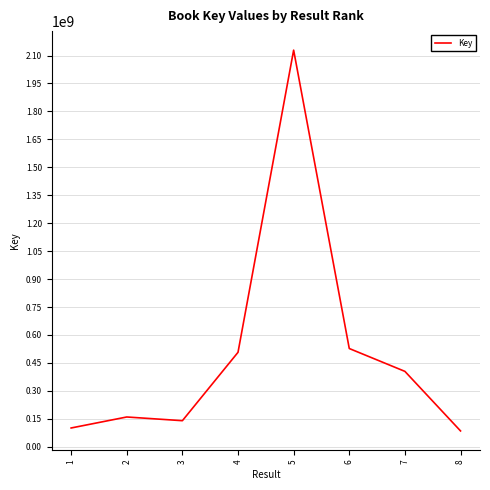

Where is the first local minimum?

3